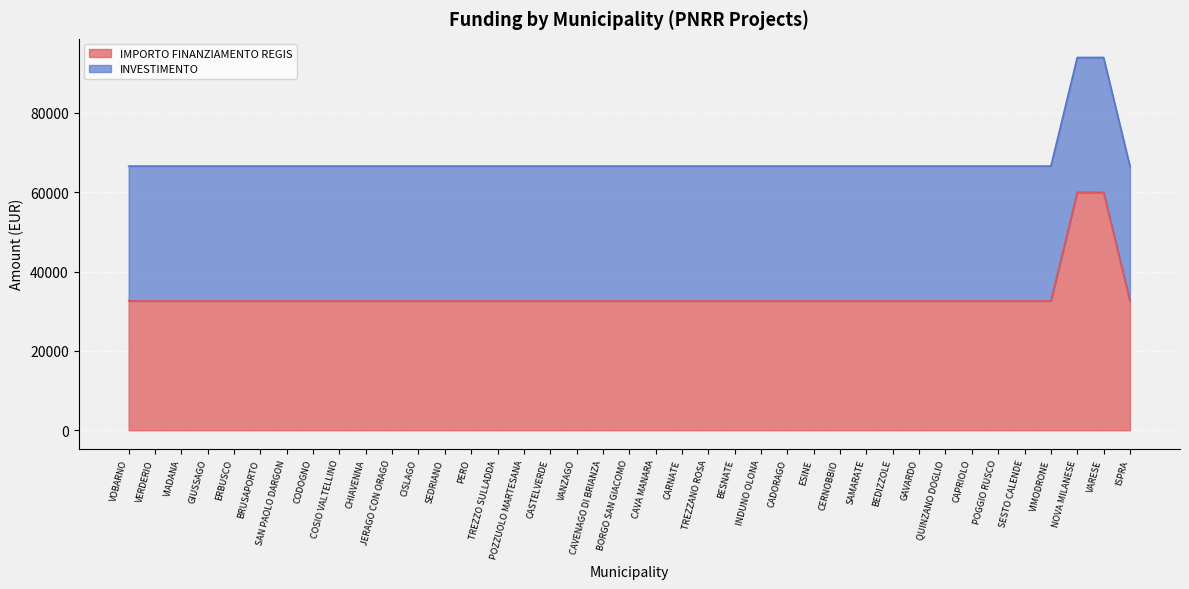

What position from the right is POGGIO RUSCO?

6